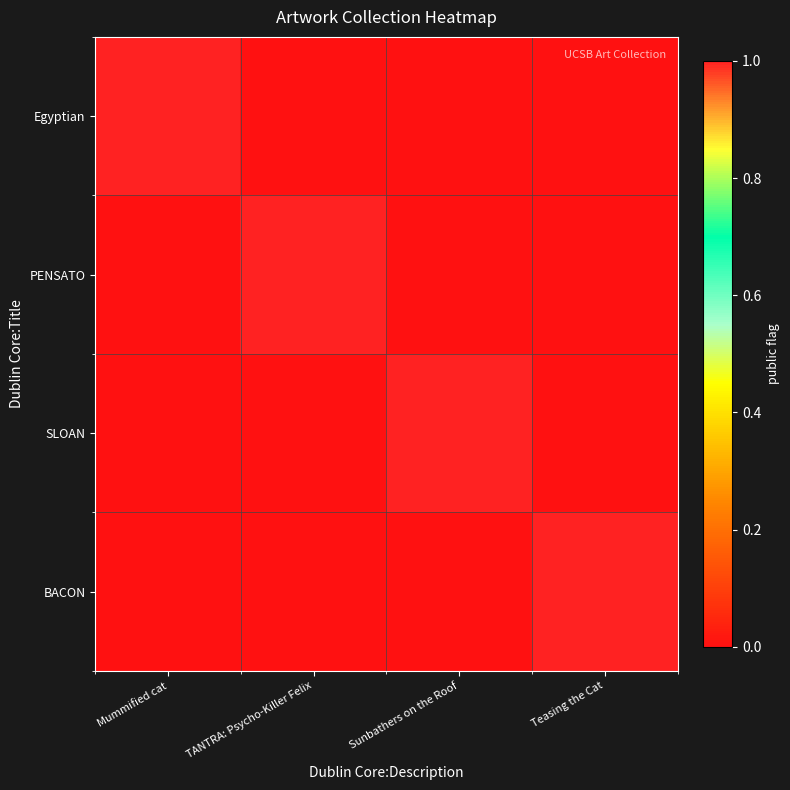

At which category is the sum across all series the highest?

Mummified cat